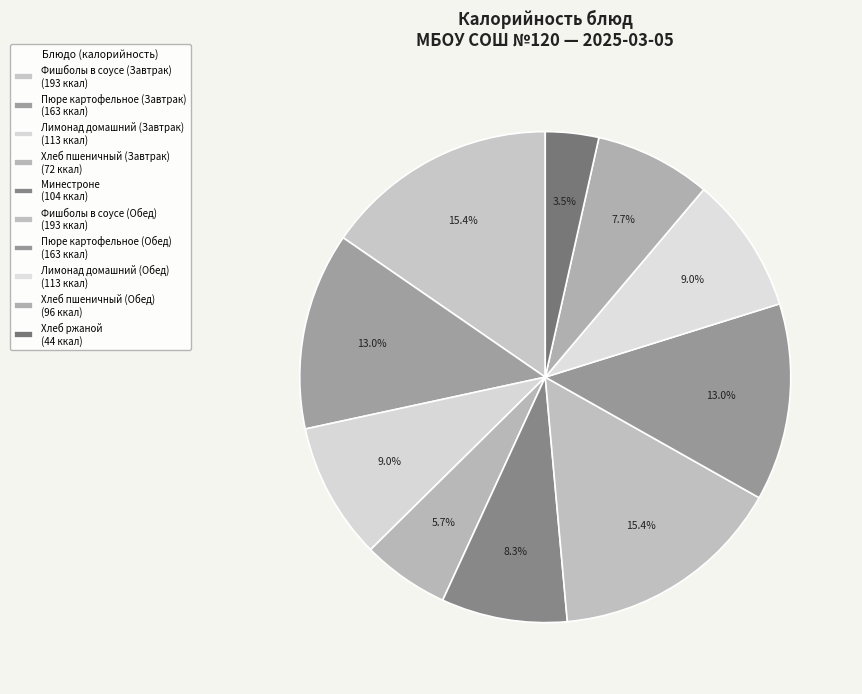

What is the change in value from Пюре картофельное (Обед) to Хлеб пшеничный (Обед)?

-67